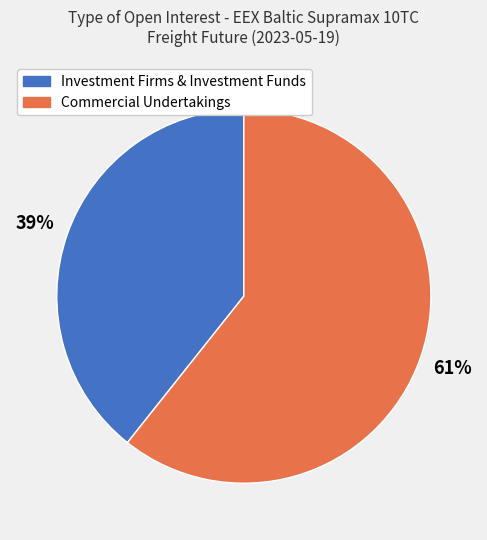

Combined, do Investment Firms & Investment Funds and Commercial Undertakings account for over 50%?

Yes